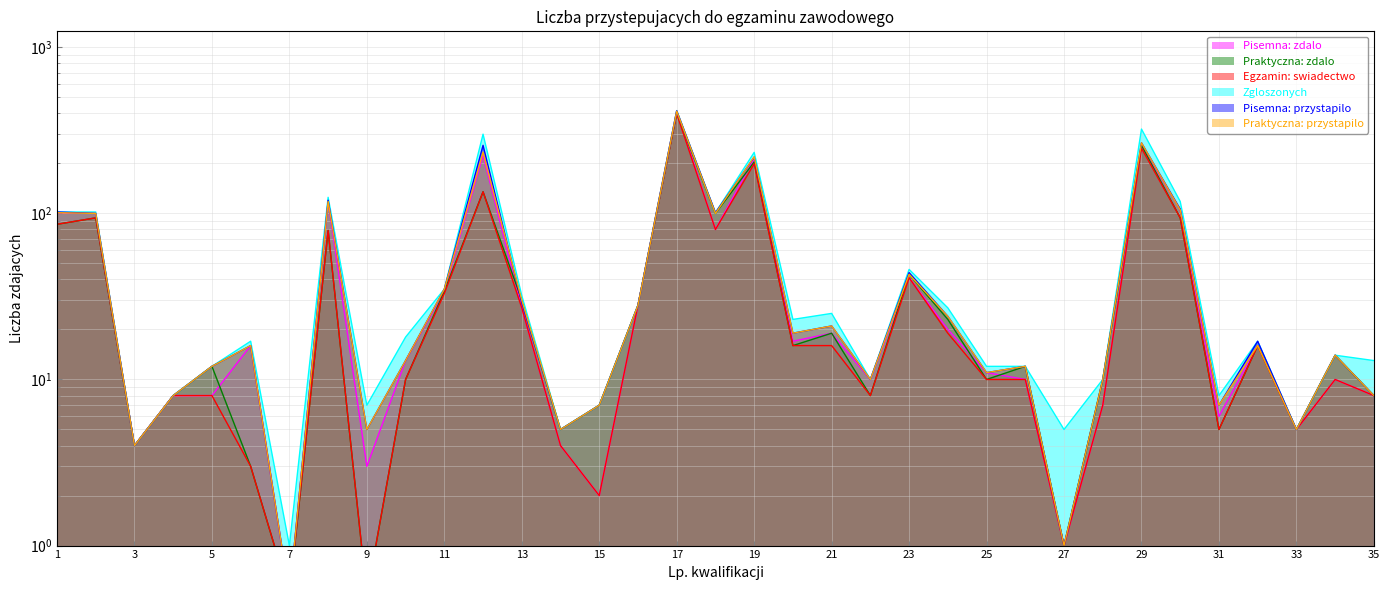

What is the value of the Egzamin: swiadectwo point at the 13th from the left?

27.0